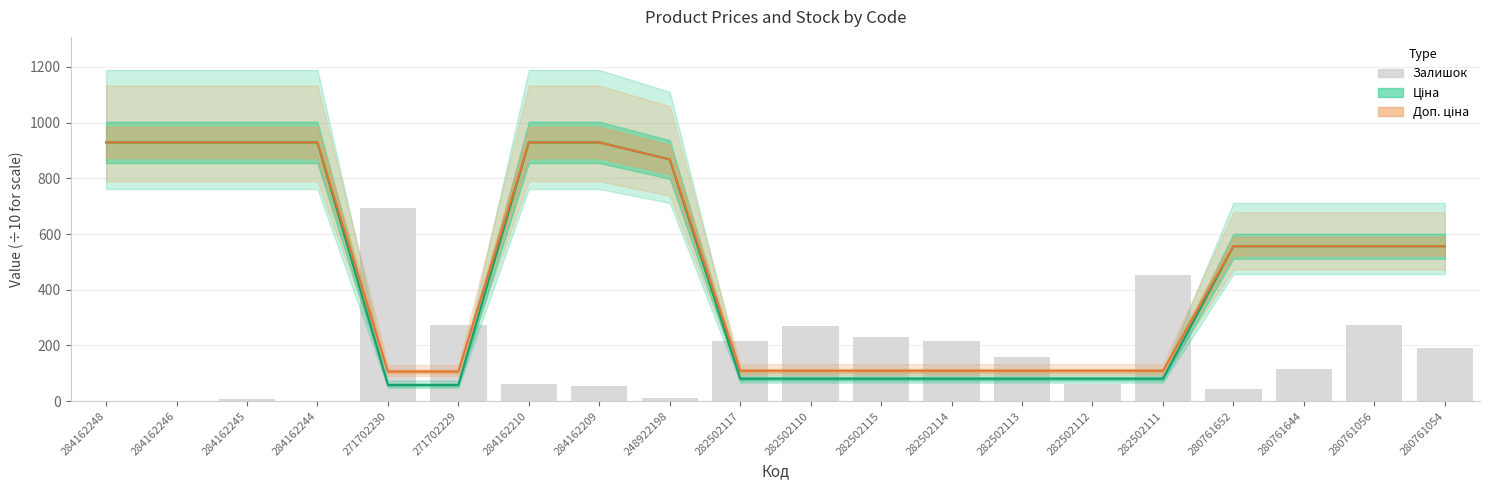

Which series changed the most between 284162248 and 271702230?

Ціна